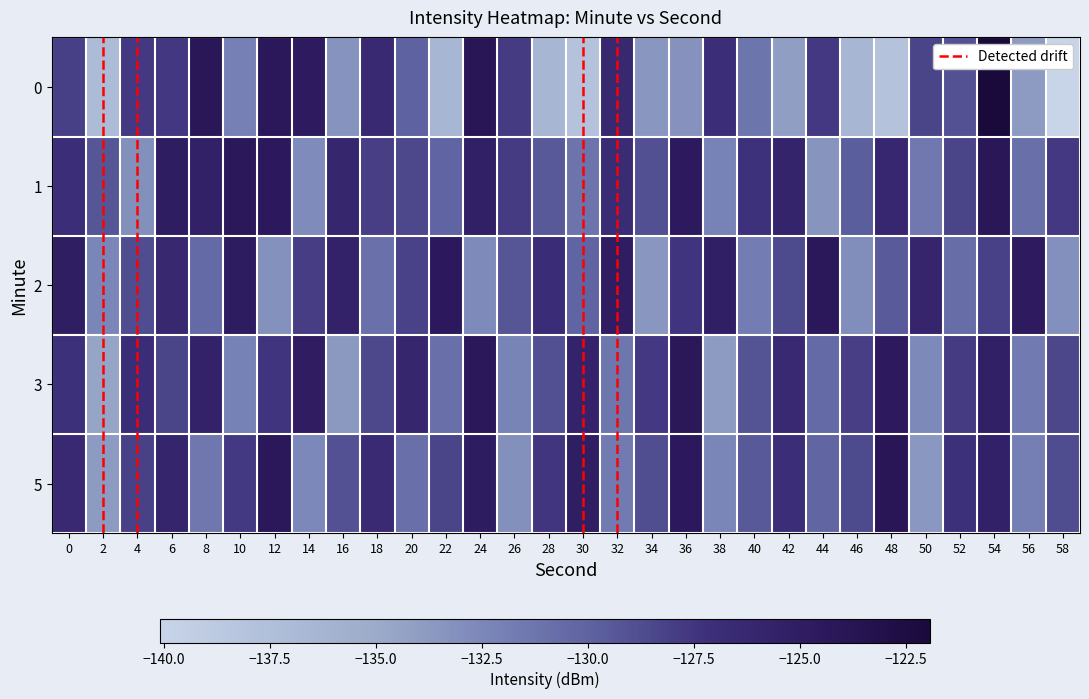

At which label does 2 reach its peak?

44